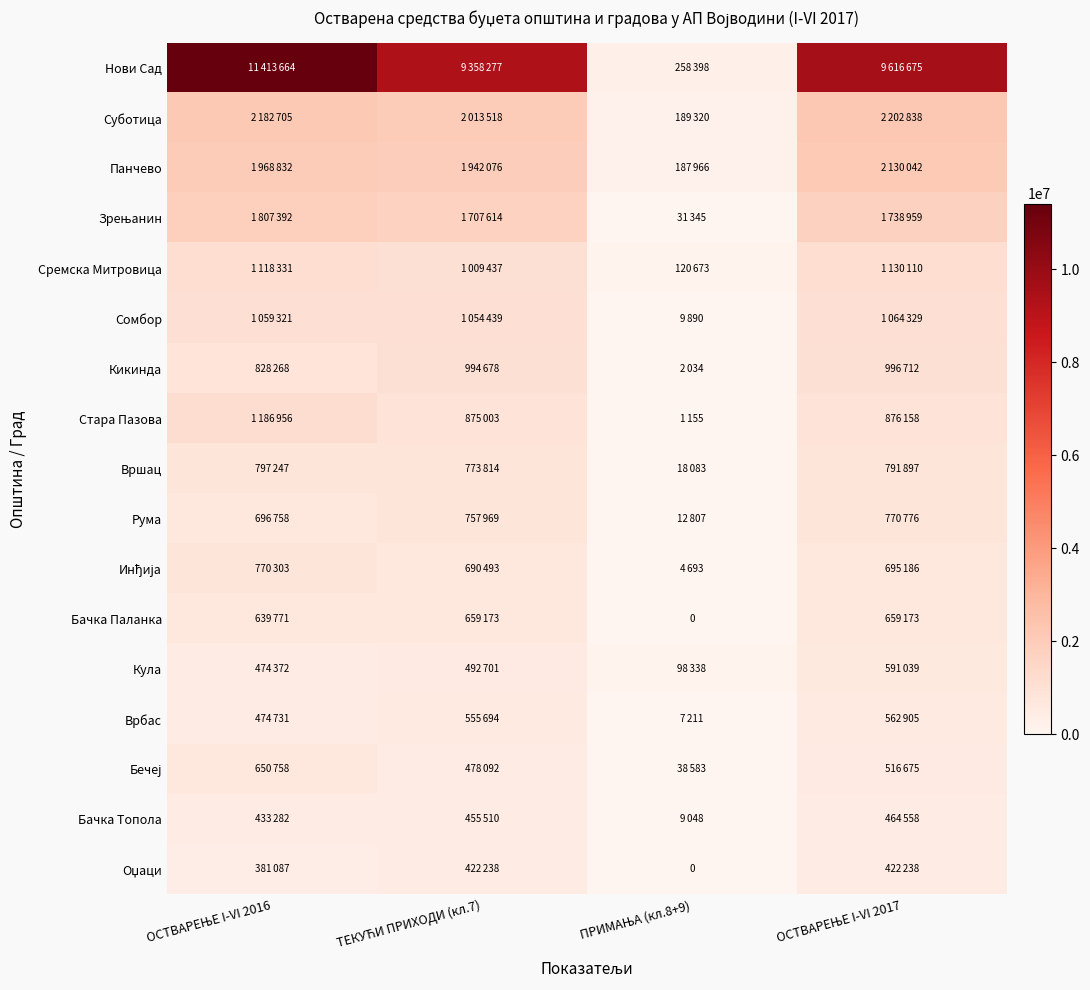

The Оџаци series shows 652966 at ОСТВАРЕЊЕ I-VI 2017. True or false?

False